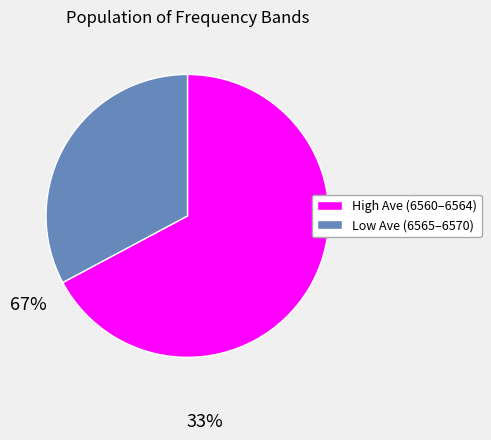

Is there any slice that represents more than half of the pie?

Yes